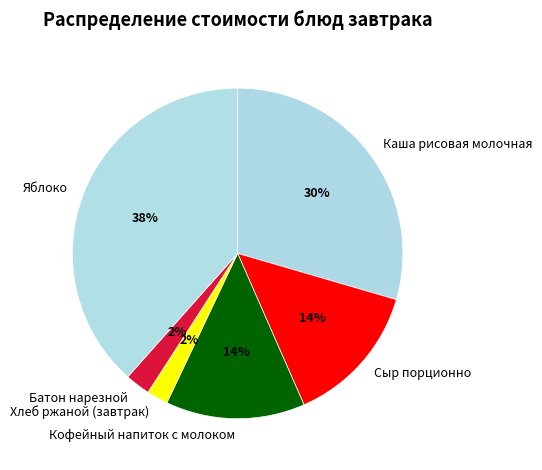

Between Кофейный напиток с молоком and Яблоко, which is larger?

Яблоко